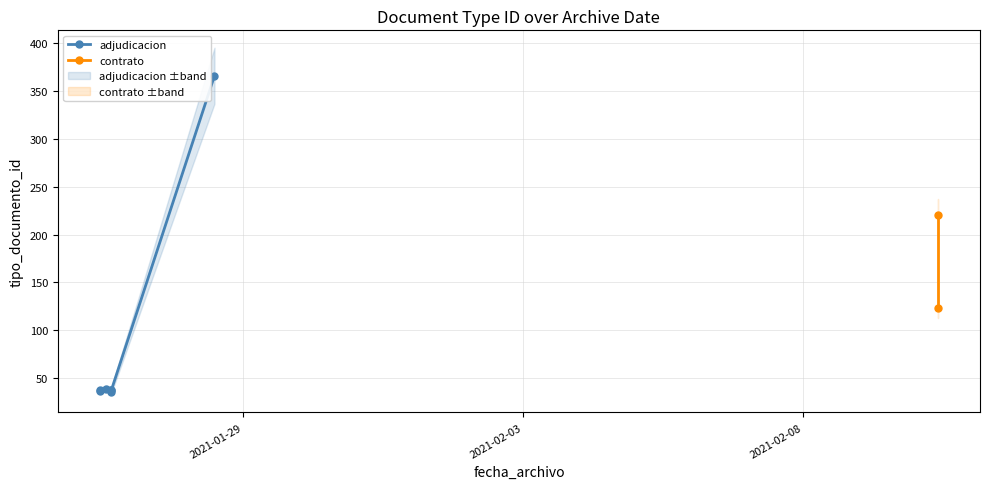

What is the difference between the maximum and minimum values?

331